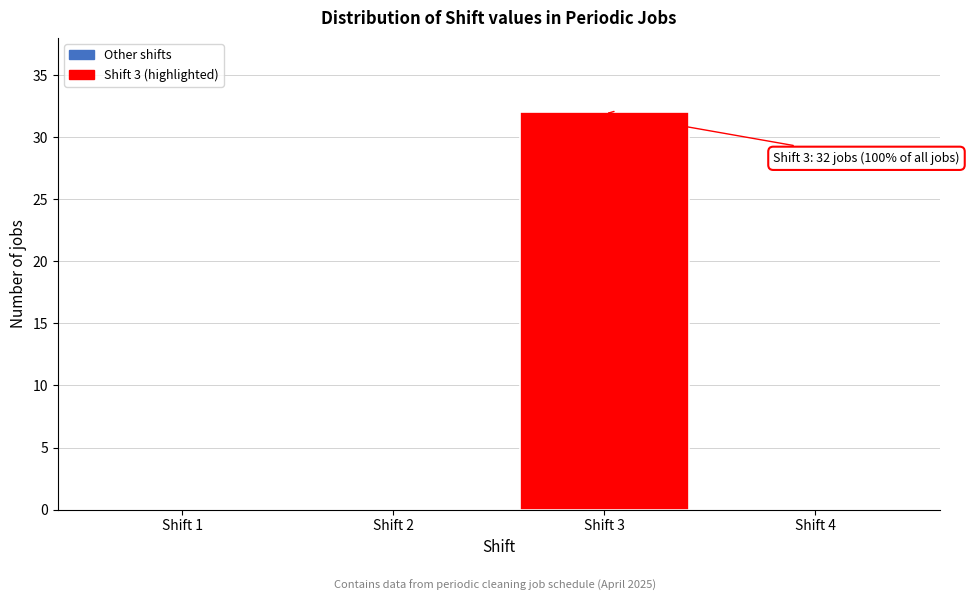

Reading right to left, transcribe all the data shown in this chart.

Shift 4=0	Shift 3=32	Shift 2=0	Shift 1=0